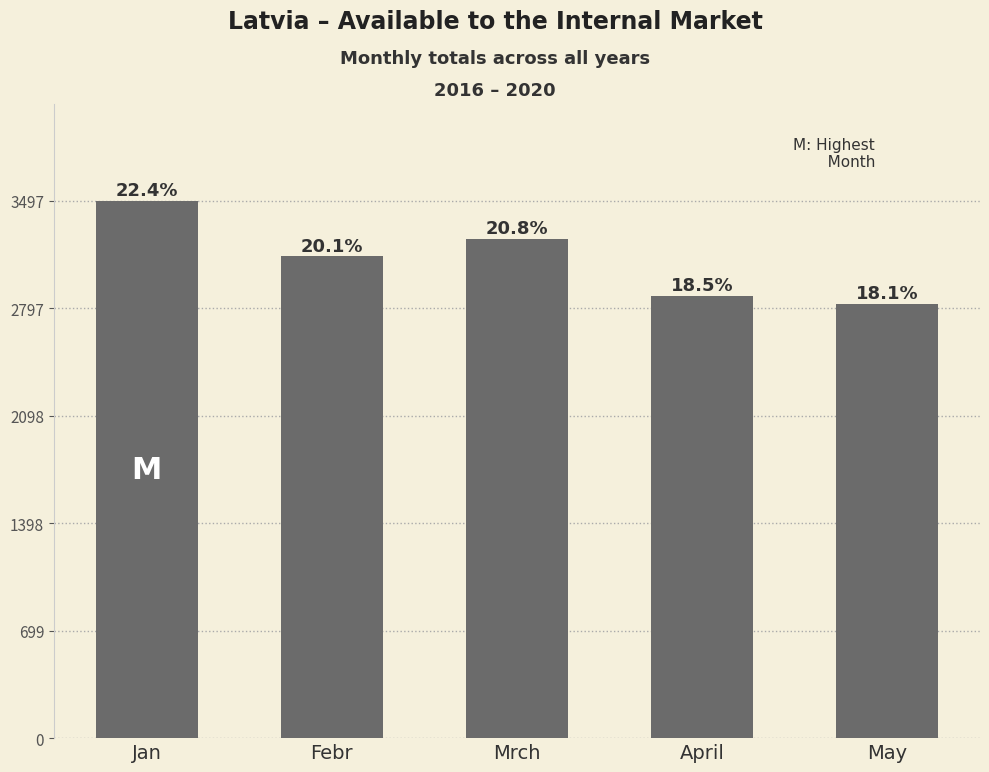

List the labels in order of value, smallest first.

May, April, Febr, Mrch, Jan